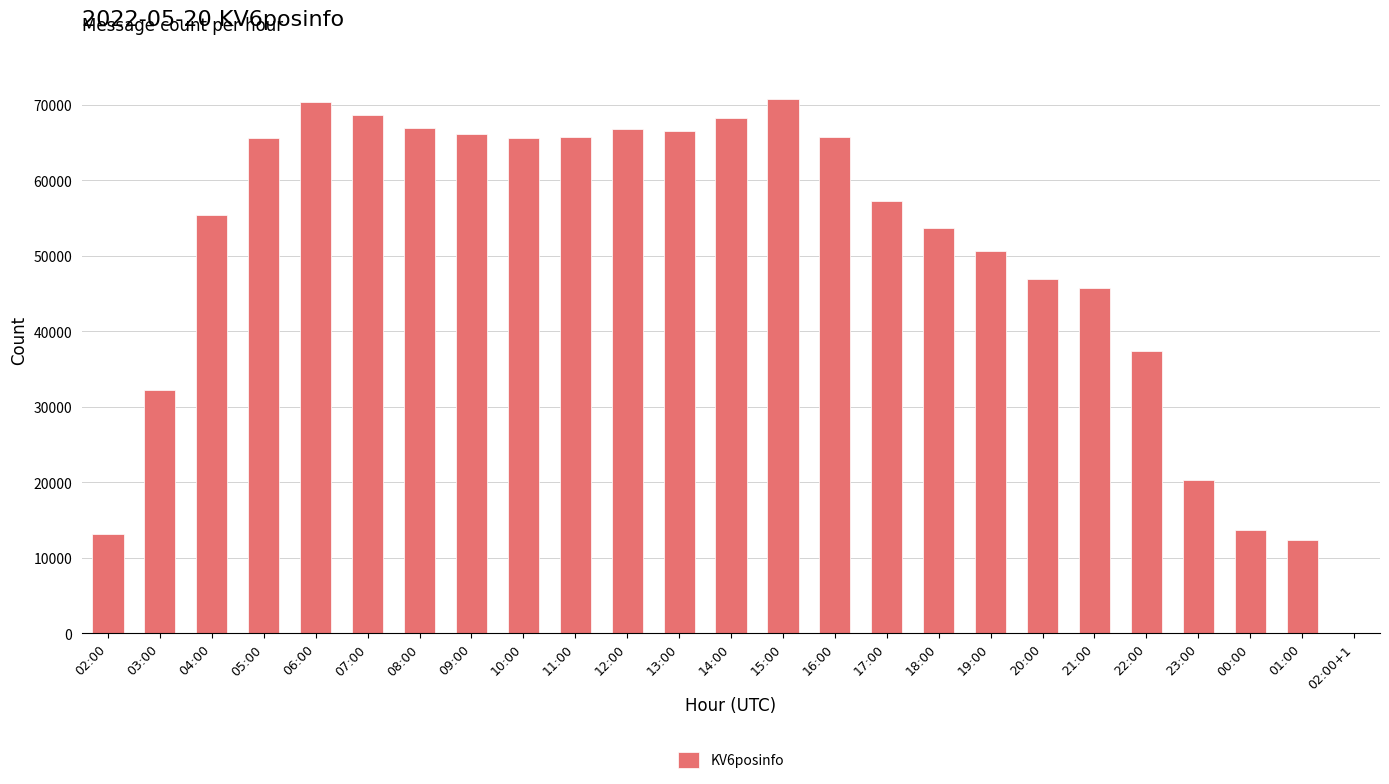

What is the greatest value displayed?

70712